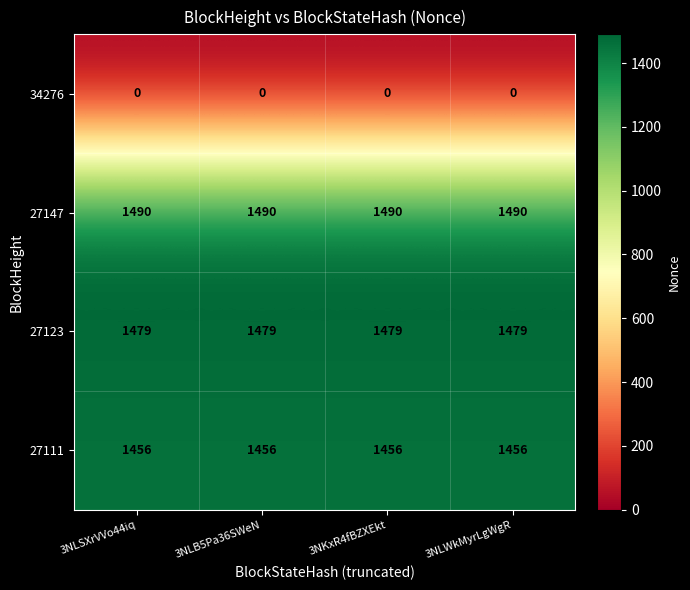

At how many categories does at least one series exceed 362?

4